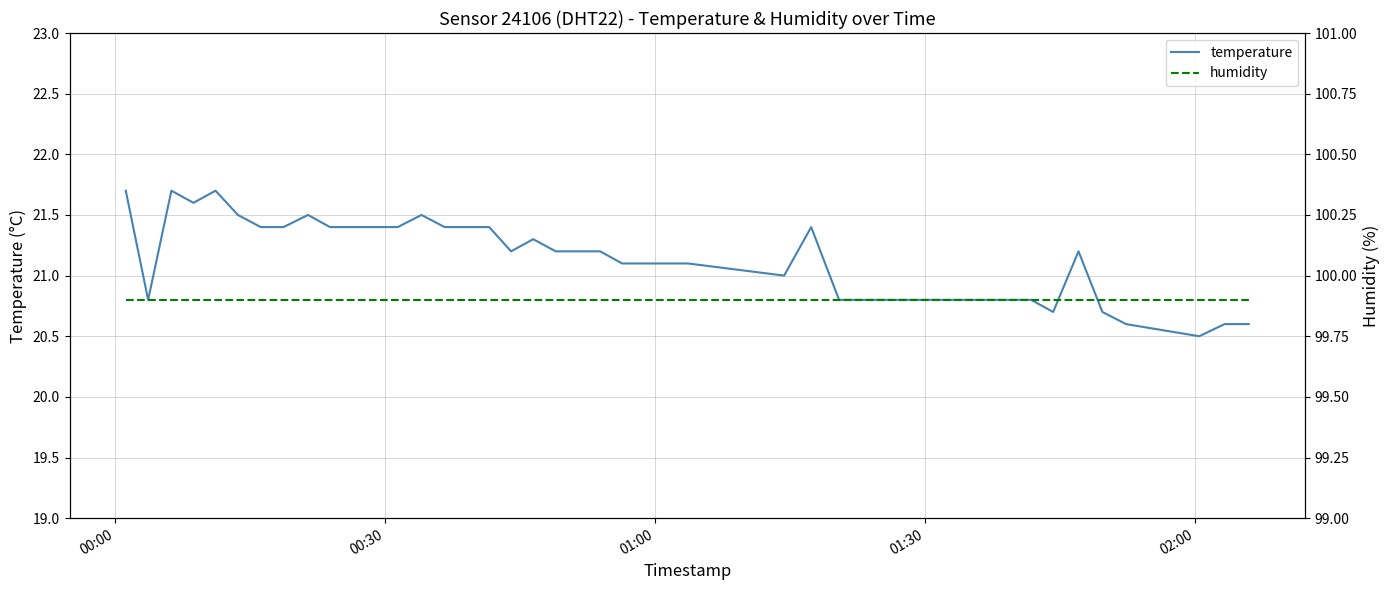

What is the minimum value for temperature?

20.5